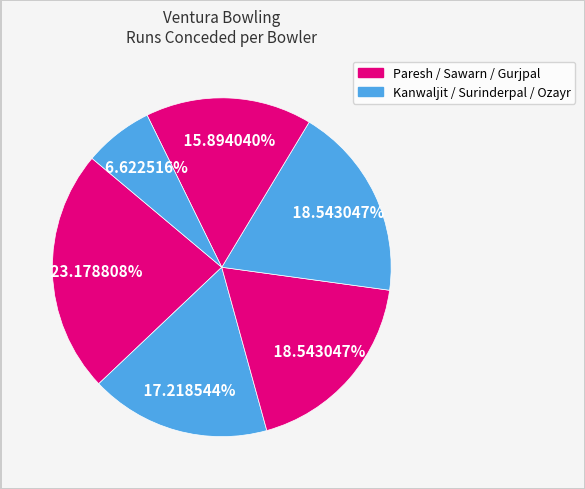

How many slices are in this pie chart?

6